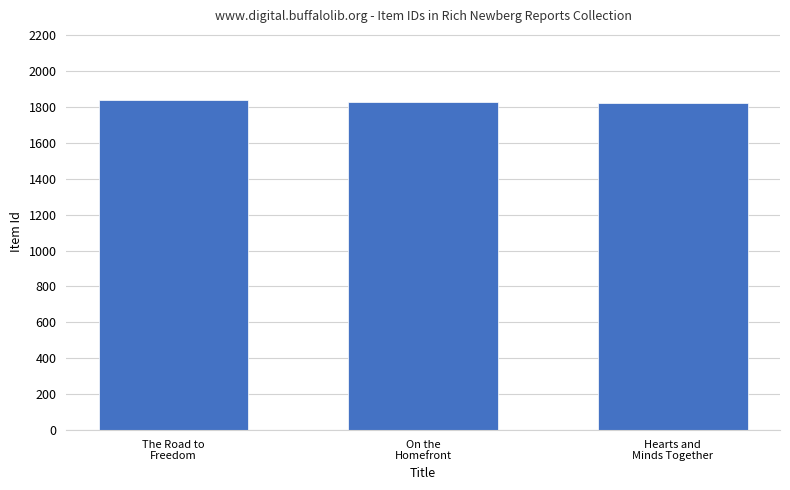

What value does the data have at The Road to
Freedom?

1839